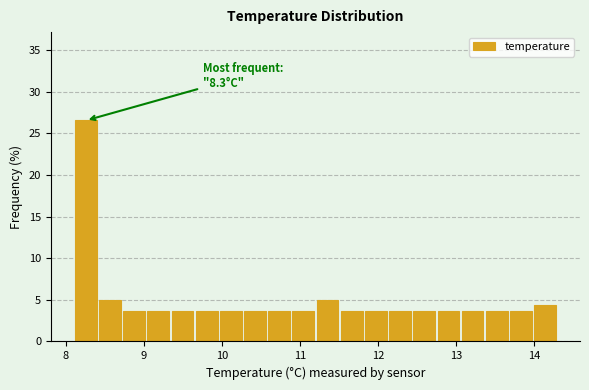

Read against the x-axis, roughly where is the centre of the tallest bar?

8.3